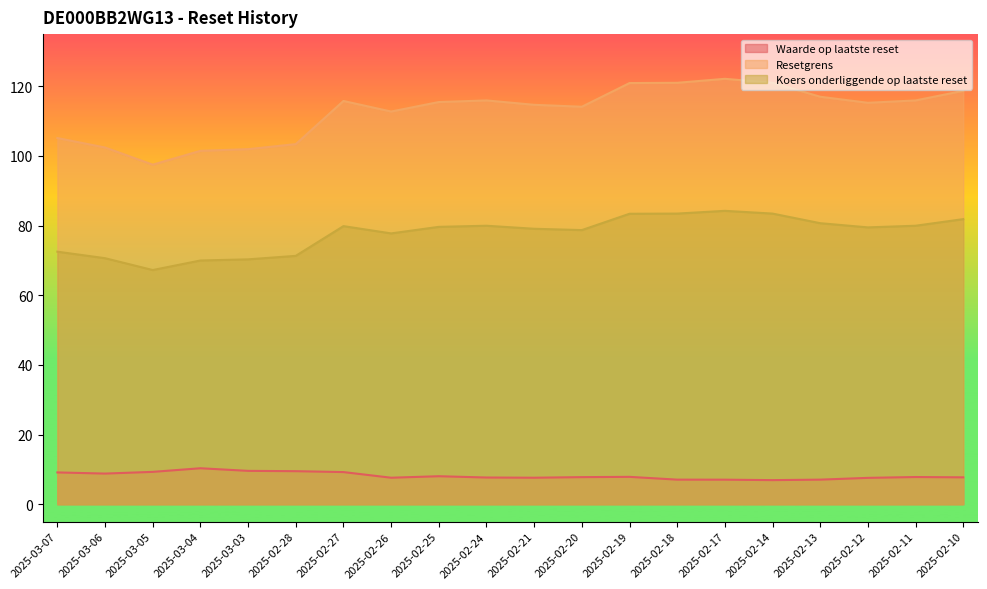

Does the chart display data point markers on the line(s)?

No